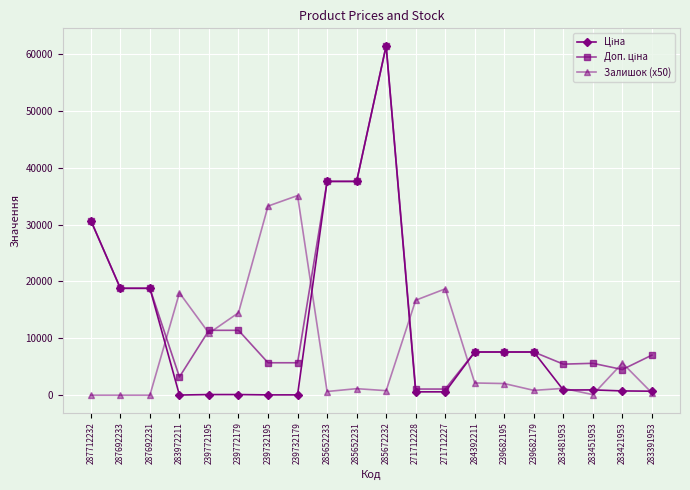

What is the value of the Залишок (x50) point at the 5th from the left?

10900.0